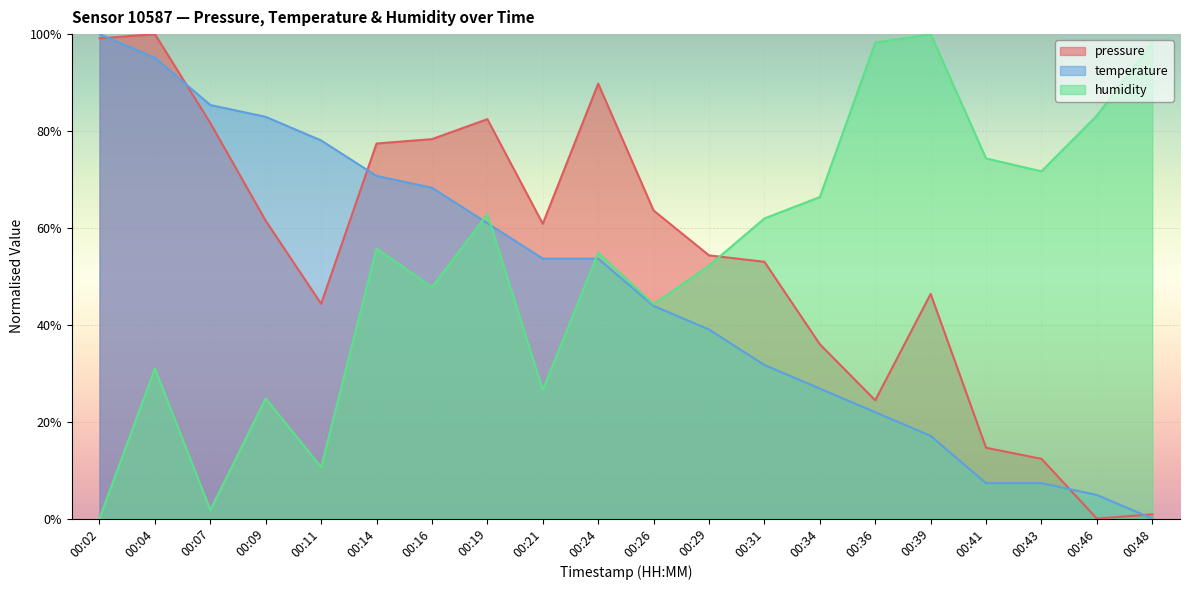

What is the approximate value of humidity at 00:43?

71.7